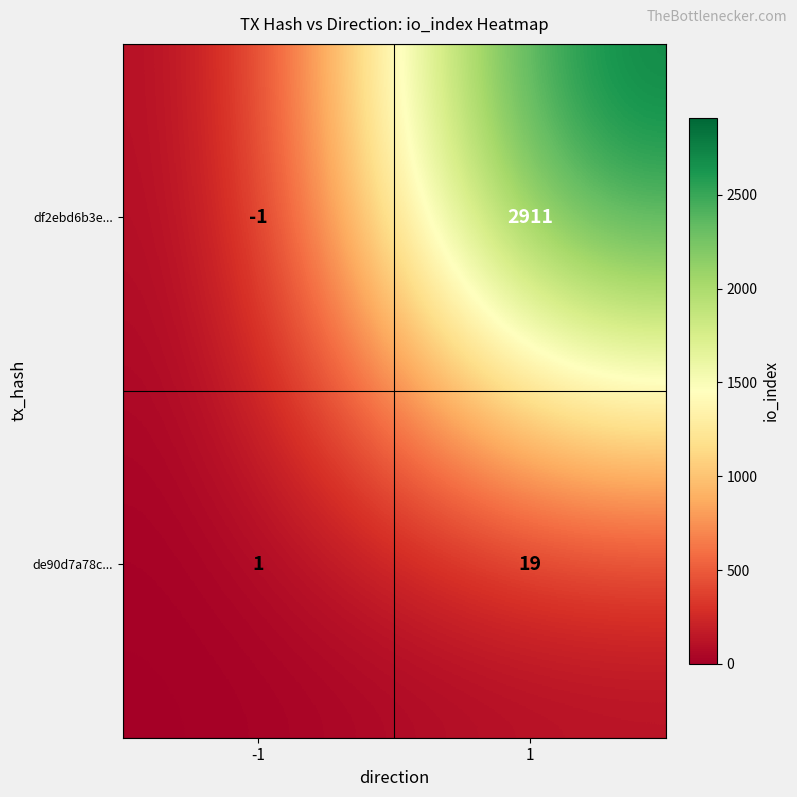

Rank the series by their maximum value, from lowest to highest.

de90d7a78c..., df2ebd6b3e...